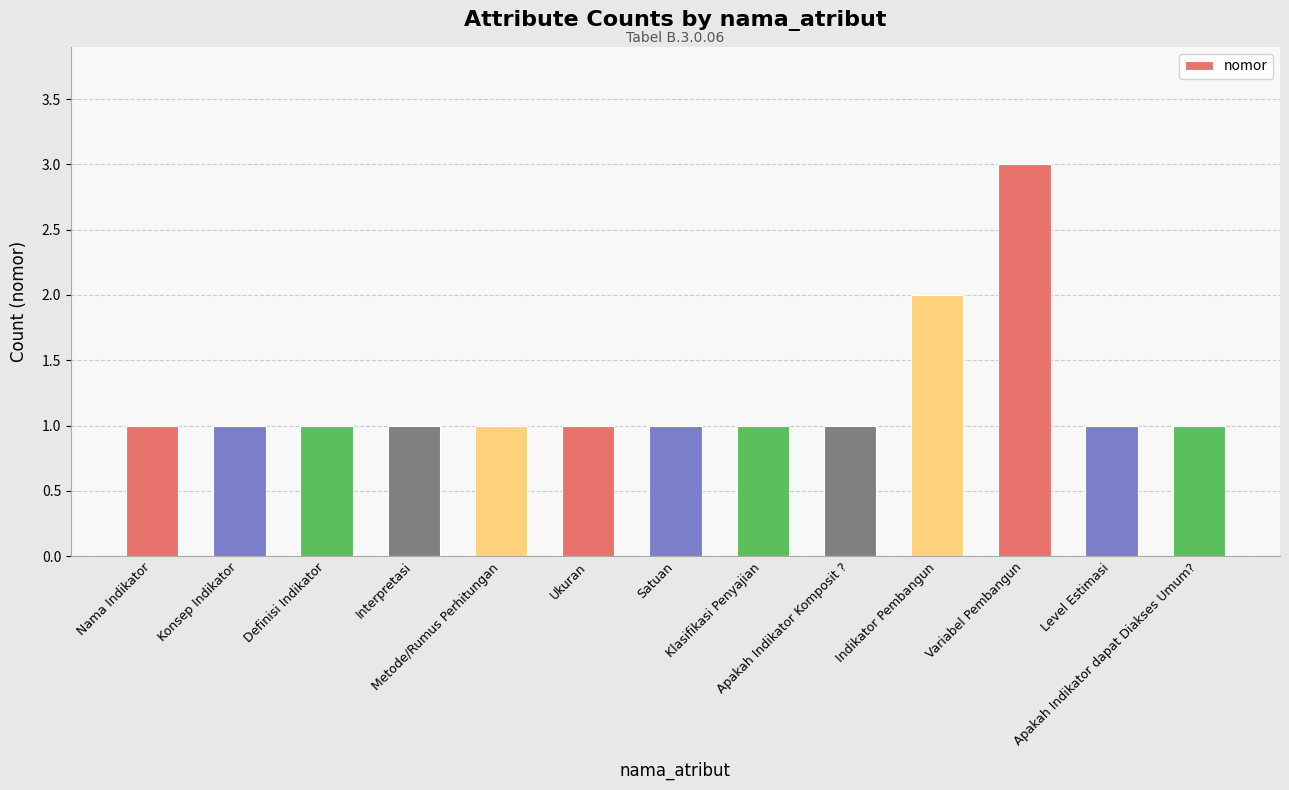

What is the ratio of the value at Indikator Pembangun to the value at Apakah Indikator dapat Diakses Umum??

2.0